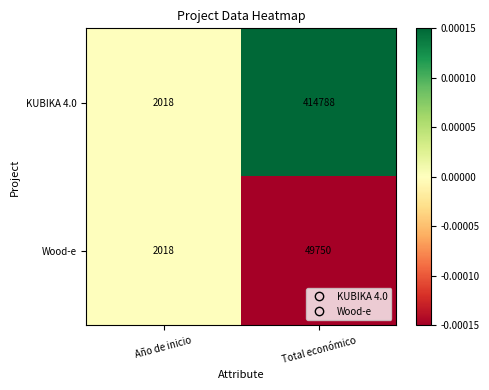

Which category has the highest value across all series?

Total económico